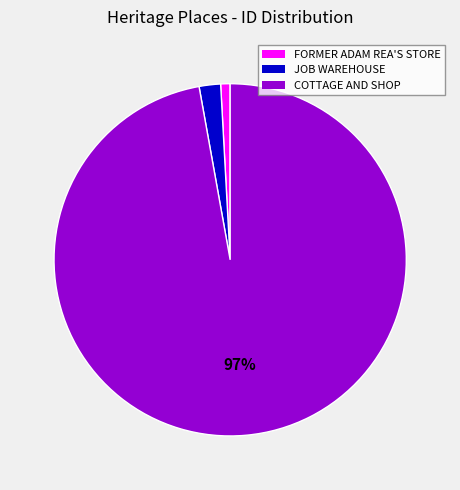

Does any single category account for the majority?

Yes